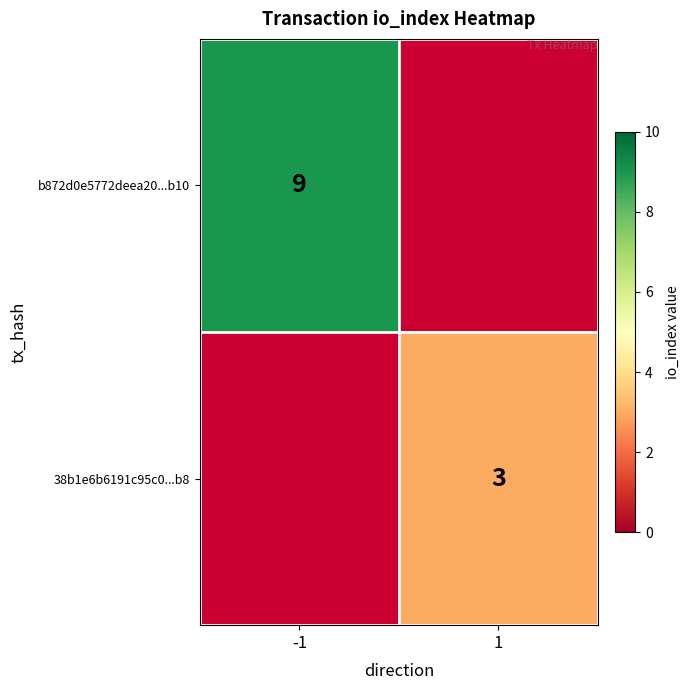

The 38b1e6b6191c95c0...b8 series shows 1 at 1. True or false?

False